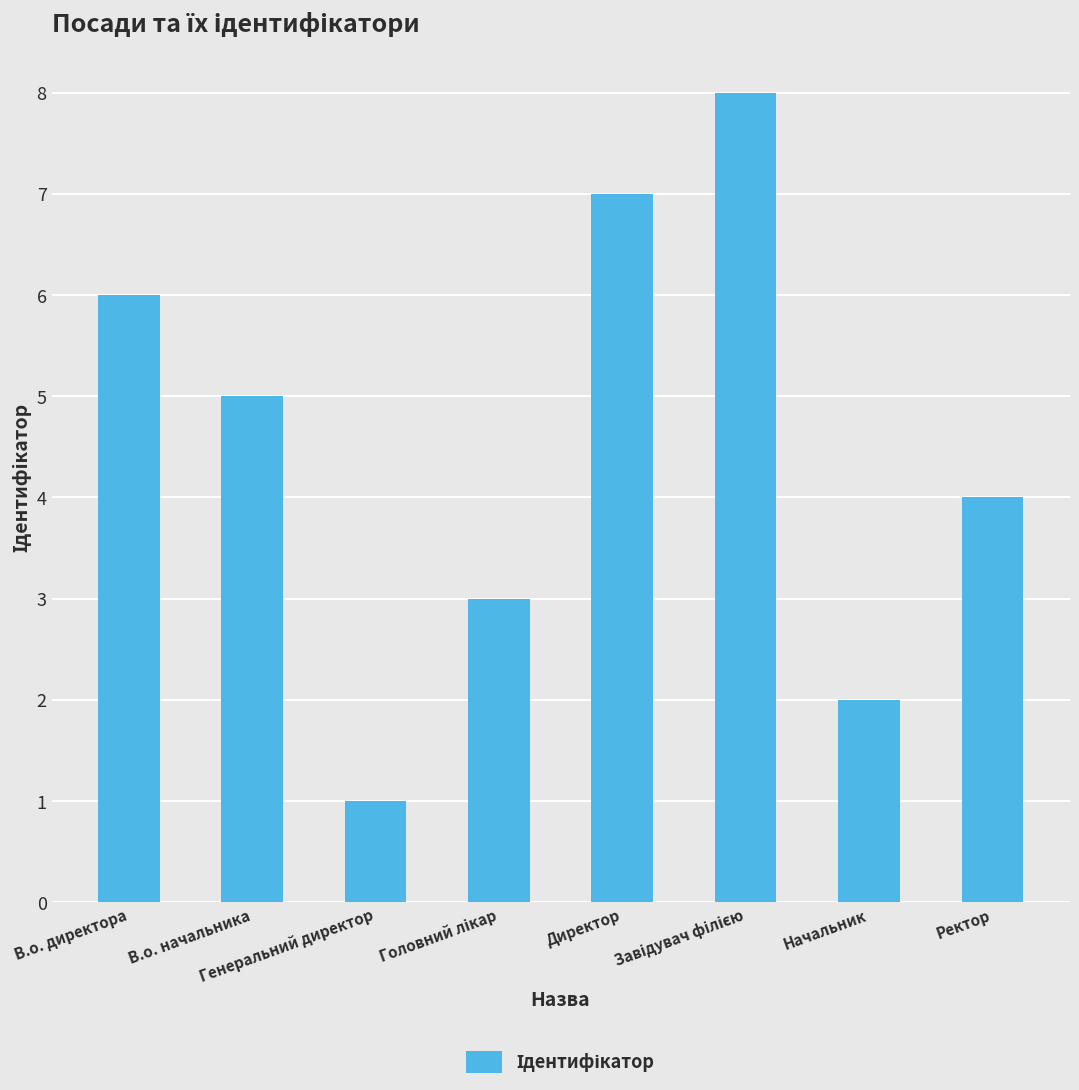

What is the value of the 2nd bar from the left?

5